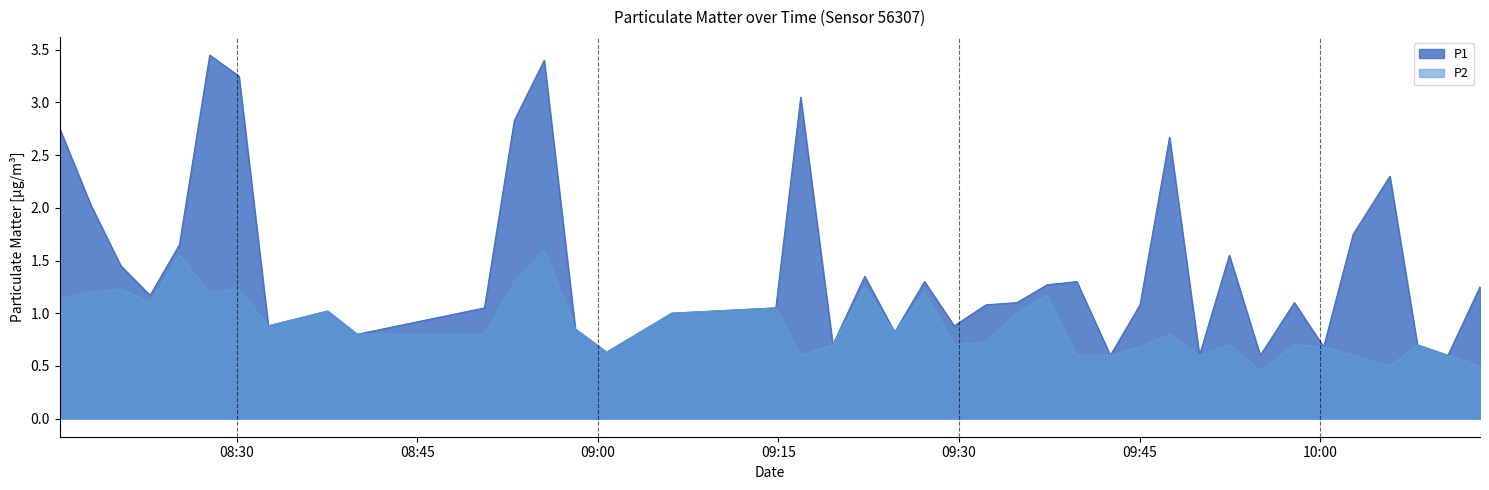

How many series are shown in this chart?

2